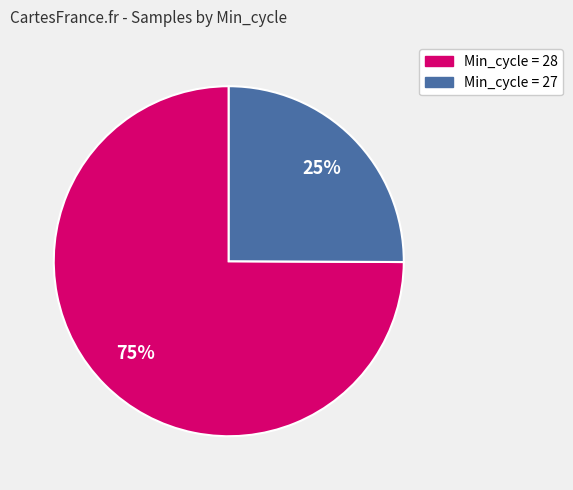

Is the sum of Min_cycle = 27 and Min_cycle = 28 greater than half?

Yes